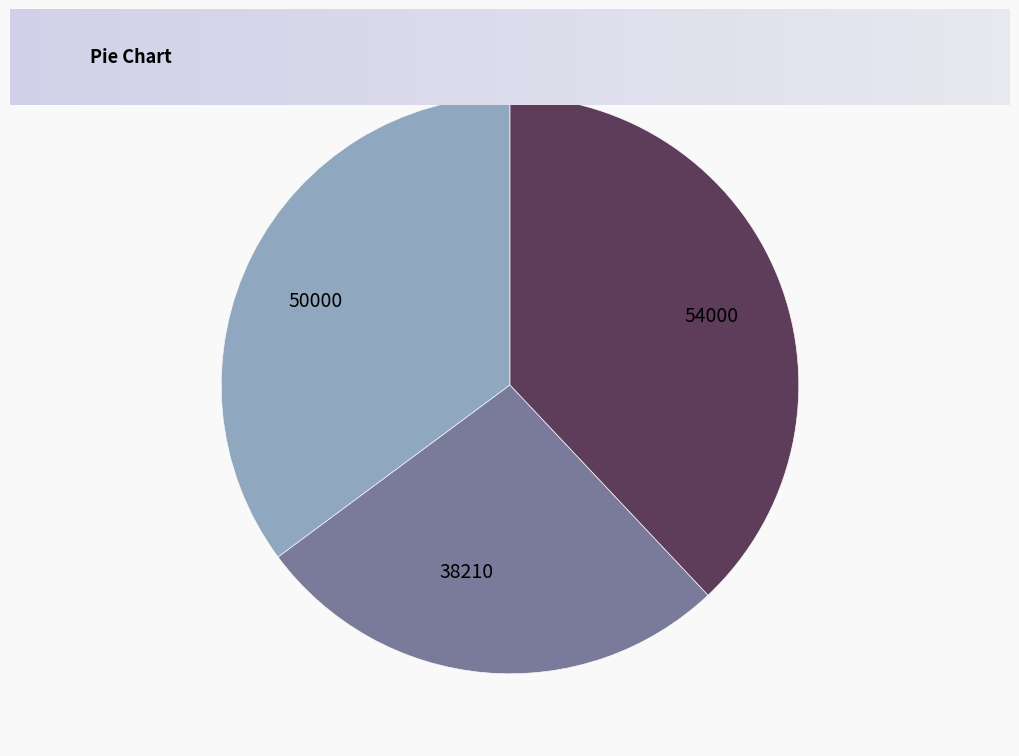

What is the ratio of the value at 54000 to the value at 38210?

1.4